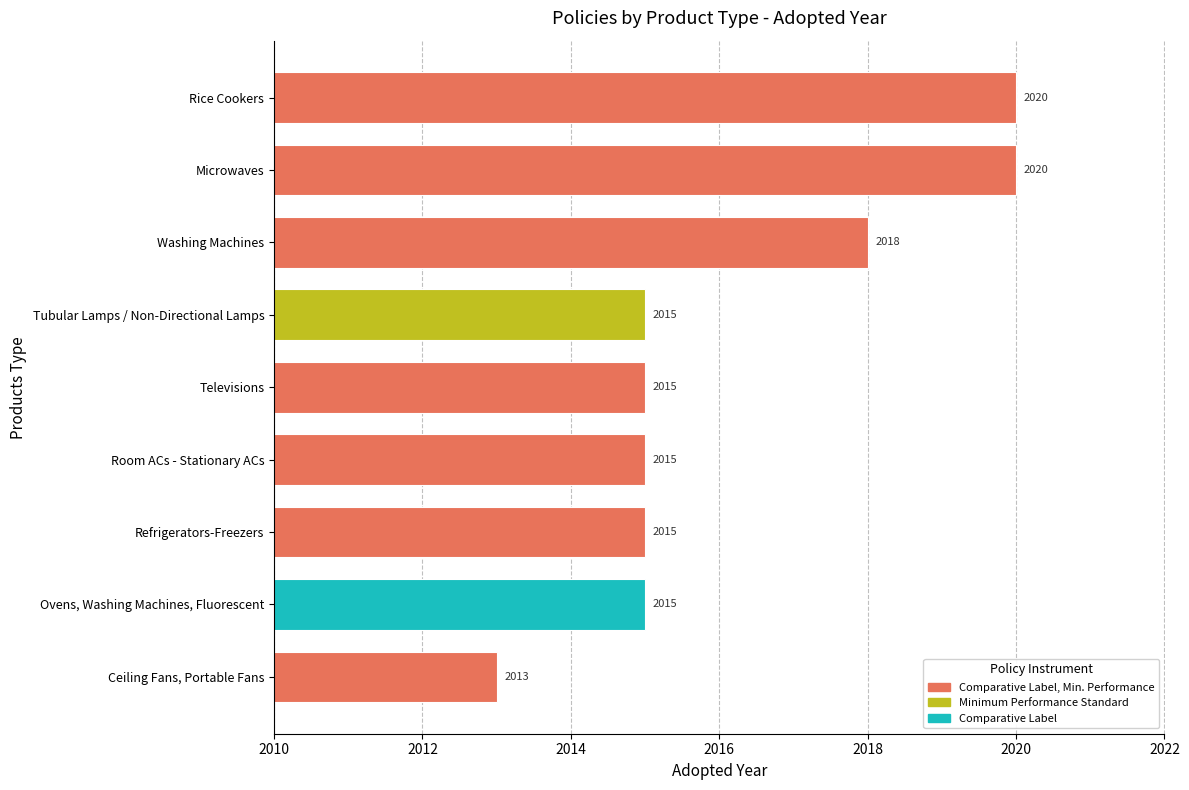

How many bars are there in total?

9